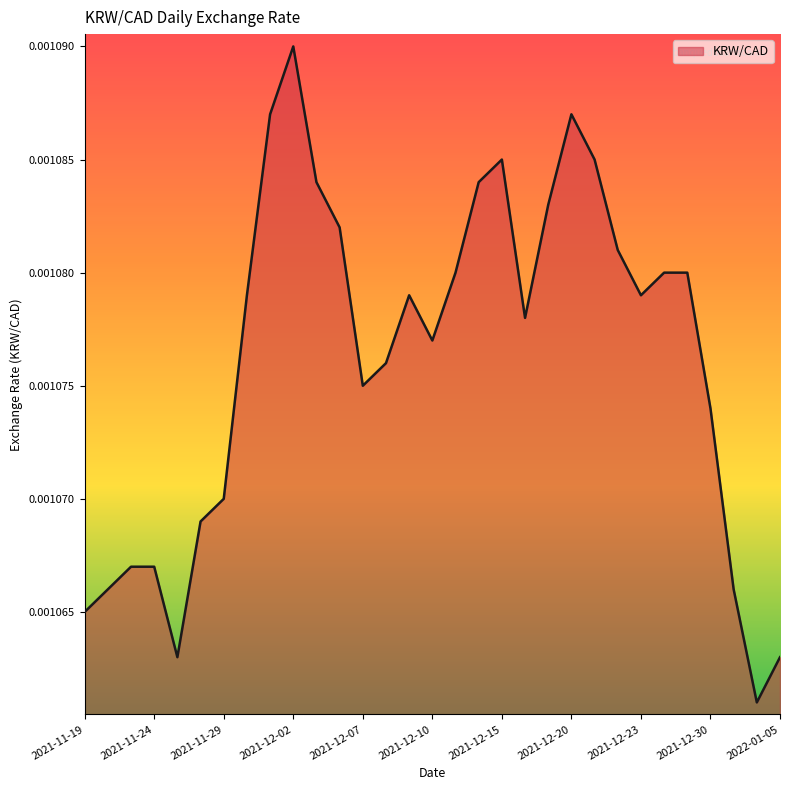

Rank the categories by value from lowest to highest.

2022-01-04, 2021-11-25, 2022-01-05, 2021-11-19, 2021-11-22, 2021-12-31, 2021-11-23, 2021-11-24, 2021-11-26, 2021-11-29, 2021-12-30, 2021-12-07, 2021-12-08, 2021-12-10, 2021-12-16, 2021-11-30, 2021-12-09, 2021-12-23, 2021-12-13, 2021-12-24, 2021-12-29, 2021-12-22, 2021-12-06, 2021-12-17, 2021-12-03, 2021-12-14, 2021-12-15, 2021-12-21, 2021-12-01, 2021-12-20, 2021-12-02